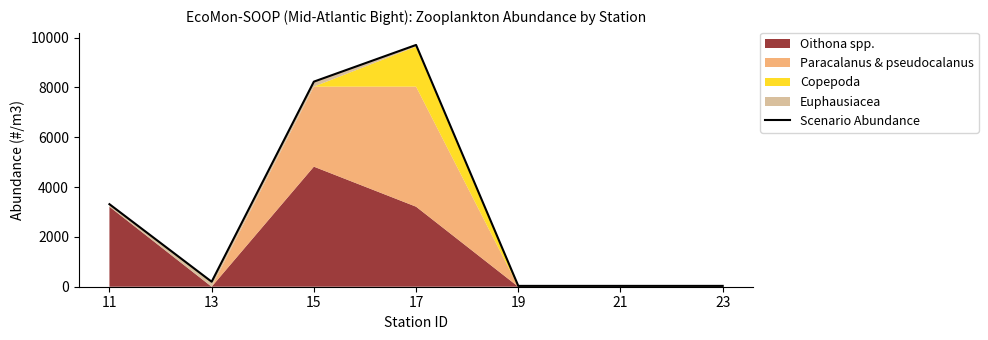

Does the chart have visible grid lines?

No